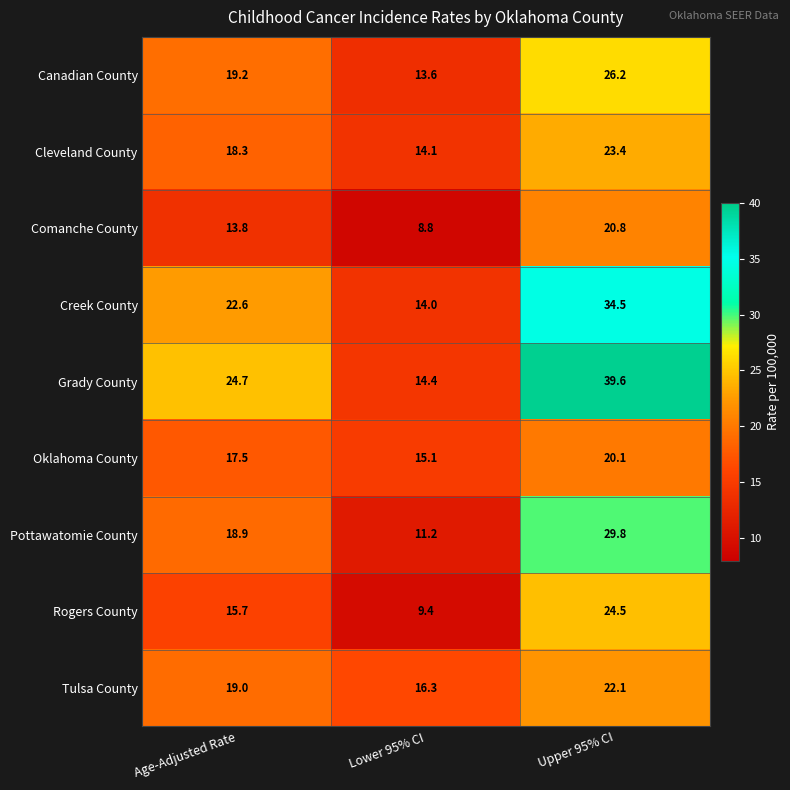

List the series in order of their peak value, lowest first.

Oklahoma County, Comanche County, Tulsa County, Cleveland County, Rogers County, Canadian County, Pottawatomie County, Creek County, Grady County